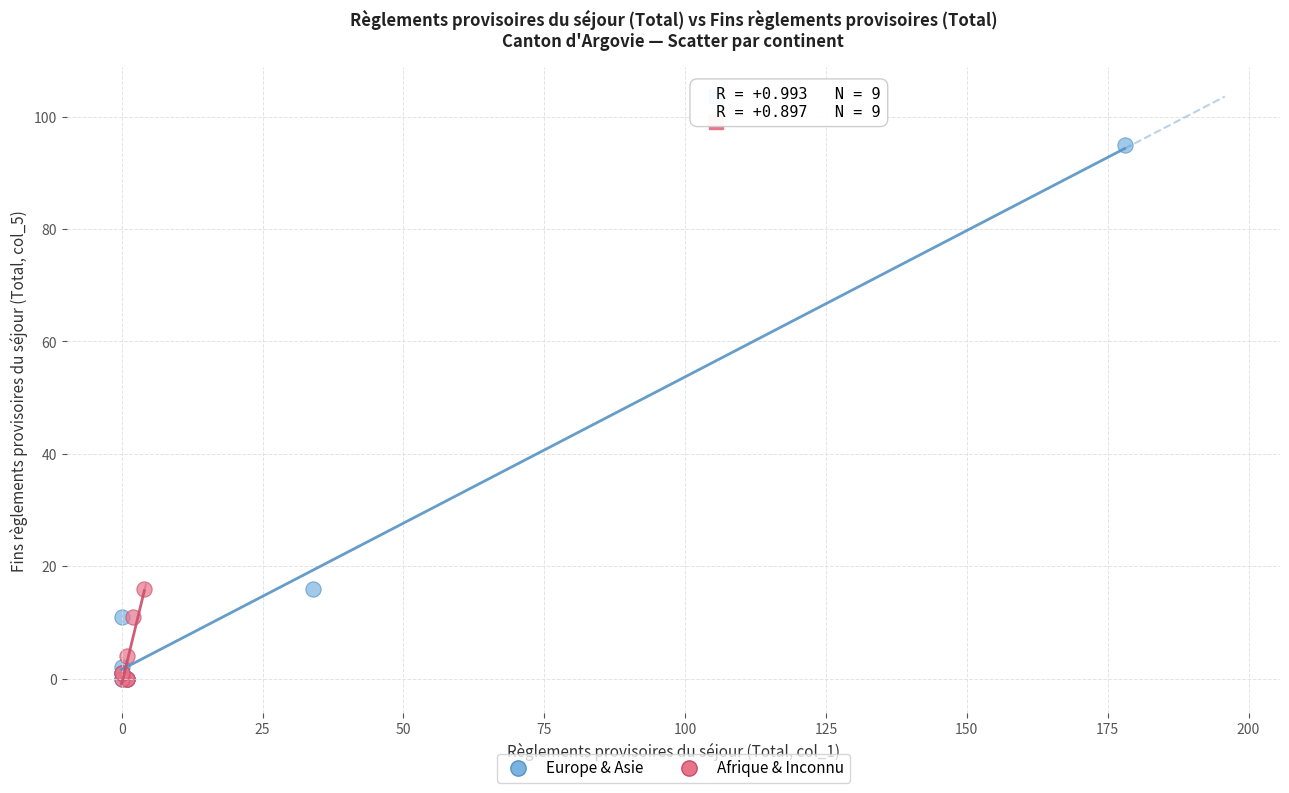

Which series contains the highest Y value?

Europe & Asie